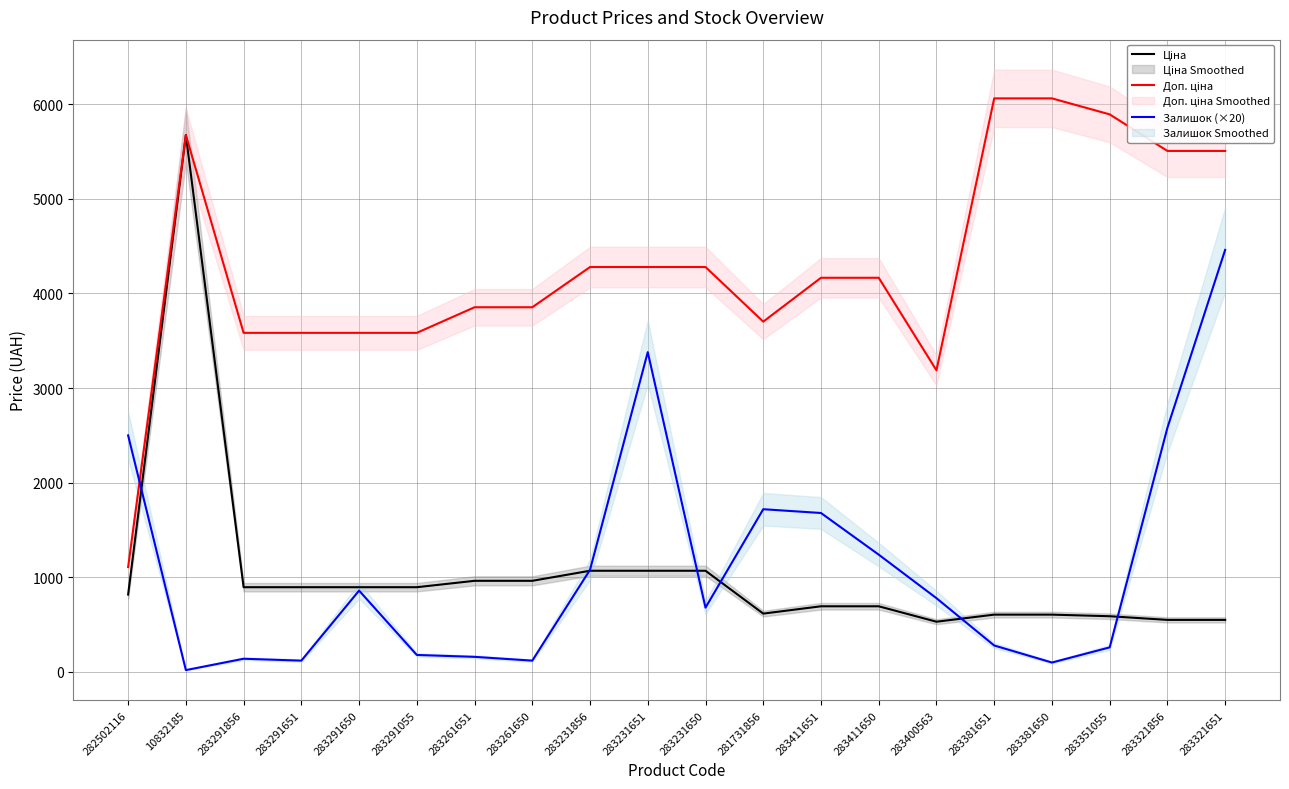

List the series in order of their peak value, lowest first.

Залишок (×20), Ціна, Доп. ціна